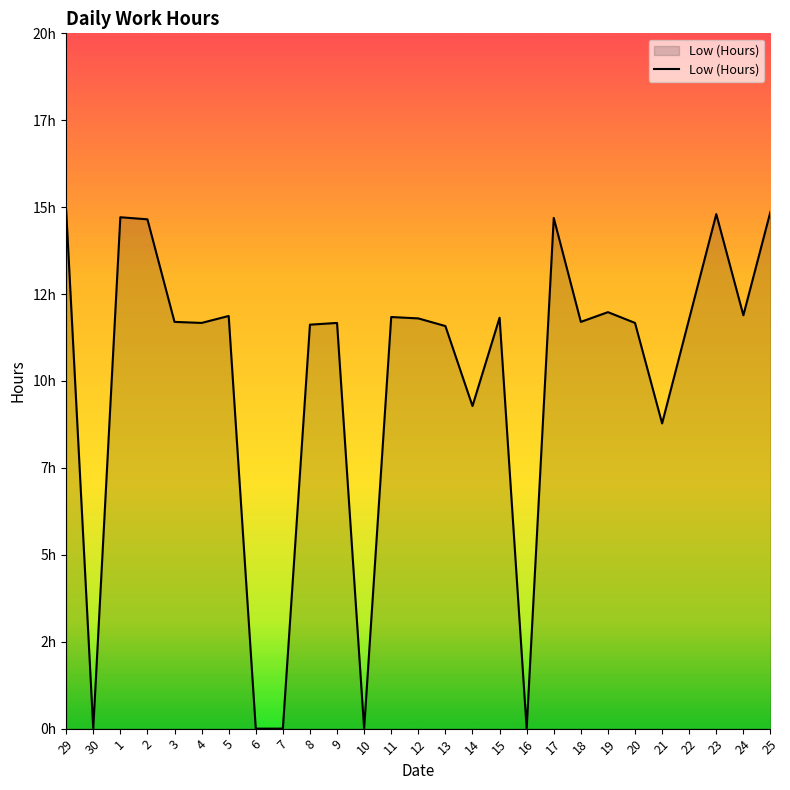

True or false: the data shows -6.3 at 6.

False